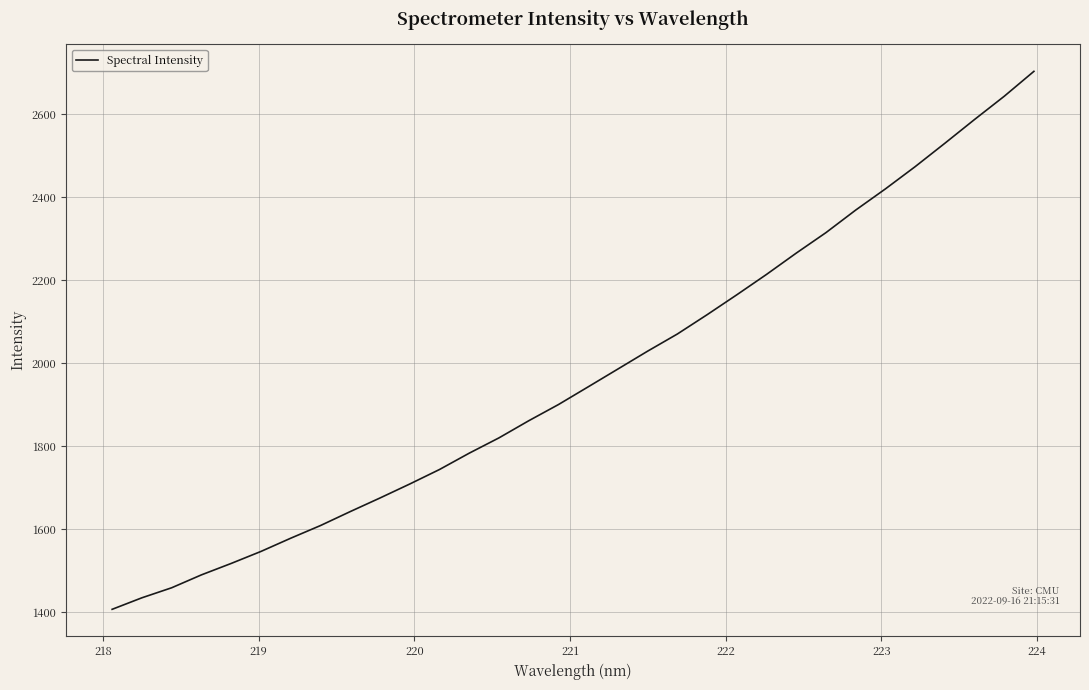

What is the difference between the maximum and minimum values?

1297.0